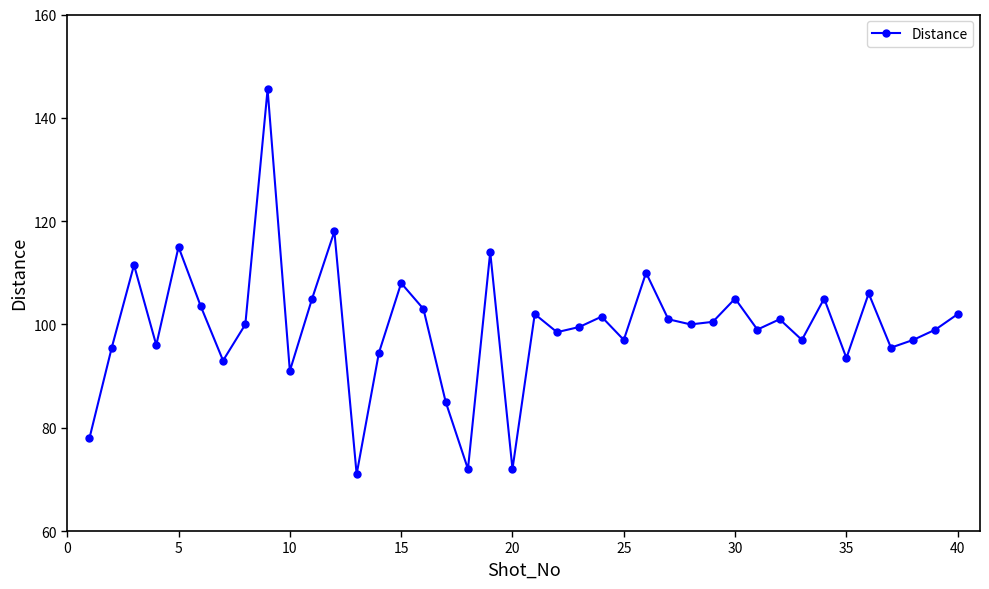

What is the value of the 14th point from the left?

94.5